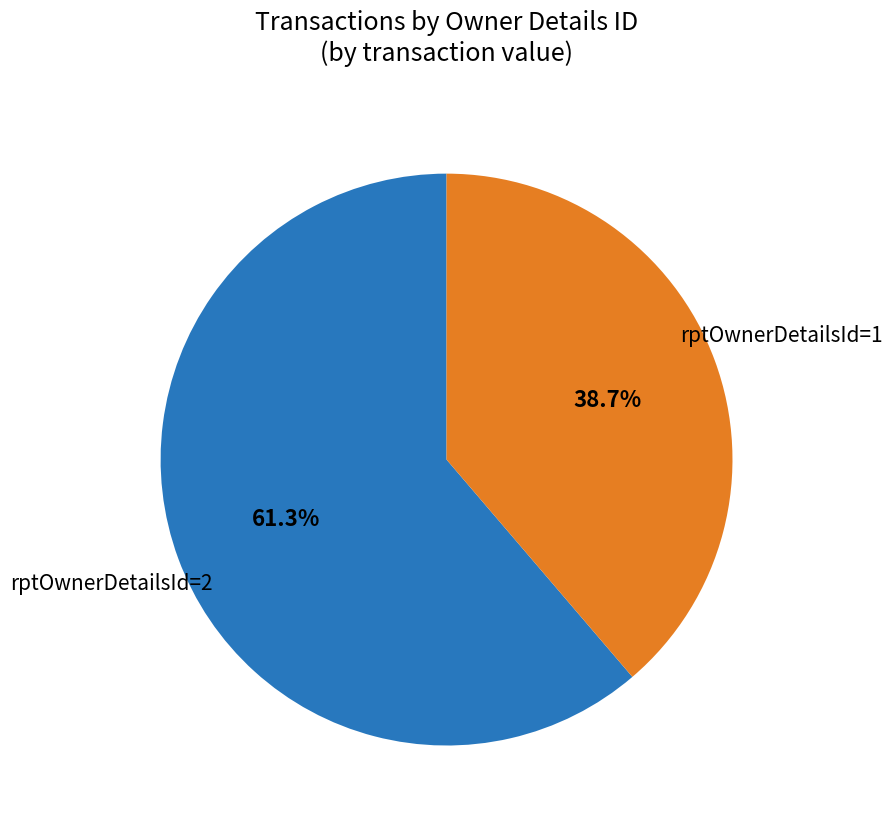

Count the number of slices in the pie.

2